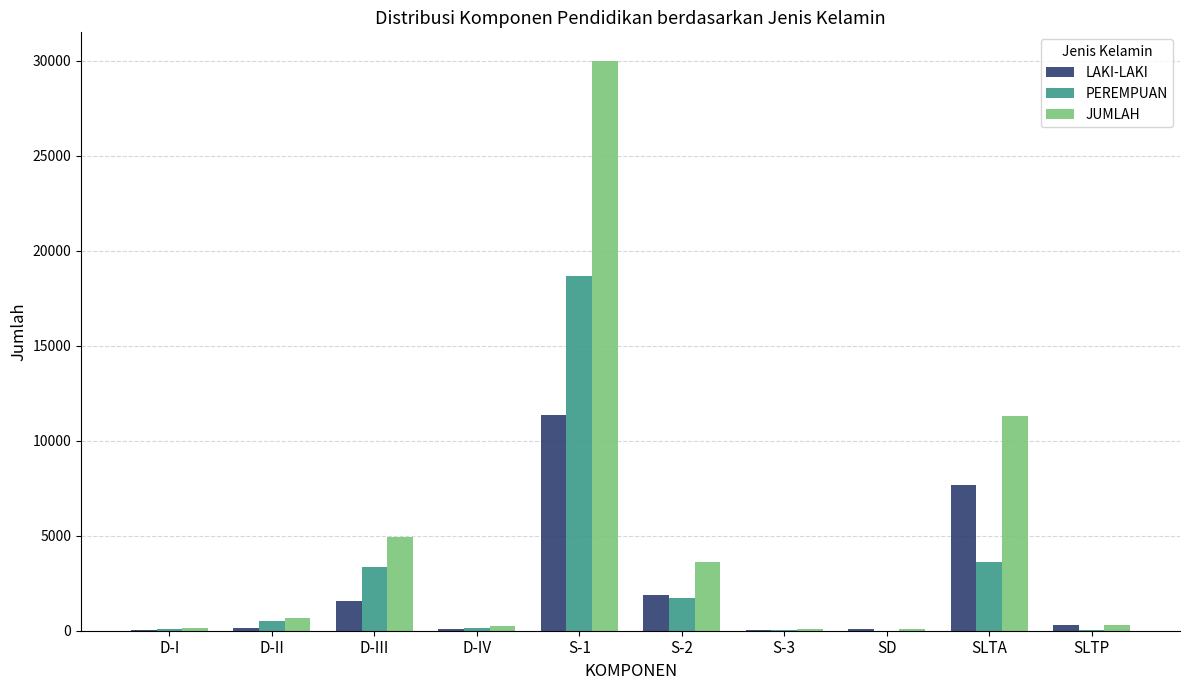

What is the maximum value for LAKI-LAKI?

11335